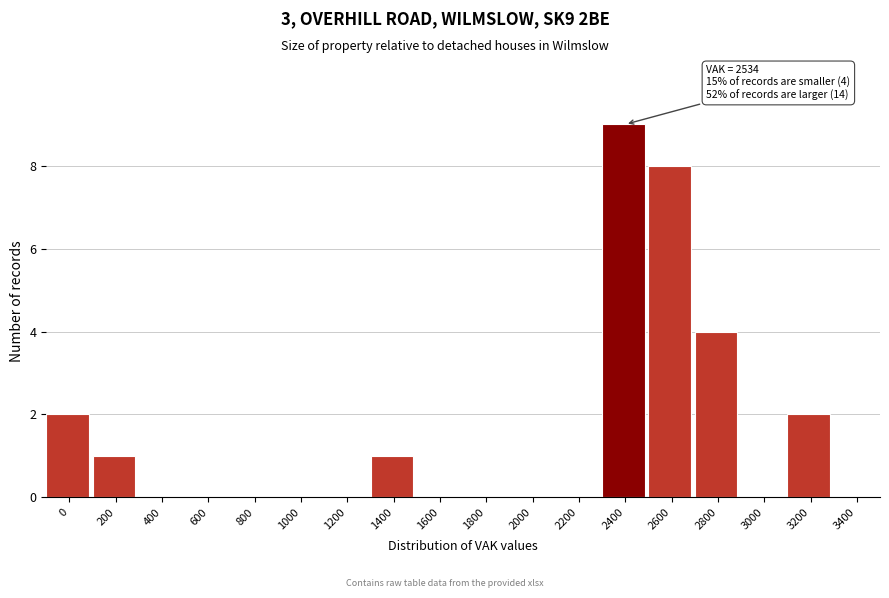

Reading right to left, transcribe all the data shown in this chart.

3400=0	3200=2	3000=0	2800=4	2600=8	2400=9	2200=0	2000=0	1800=0	1600=0	1400=1	1200=0	1000=0	800=0	600=0	400=0	200=1	0=2